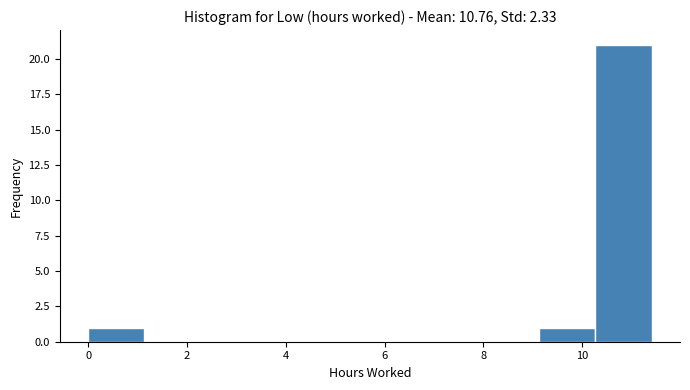

What is the height of the bar covering 9.2 to 10.2 on the x-axis? Neither the bar edges nor the heights are printed on the chart, so give them approximately, as read against the axes.

1